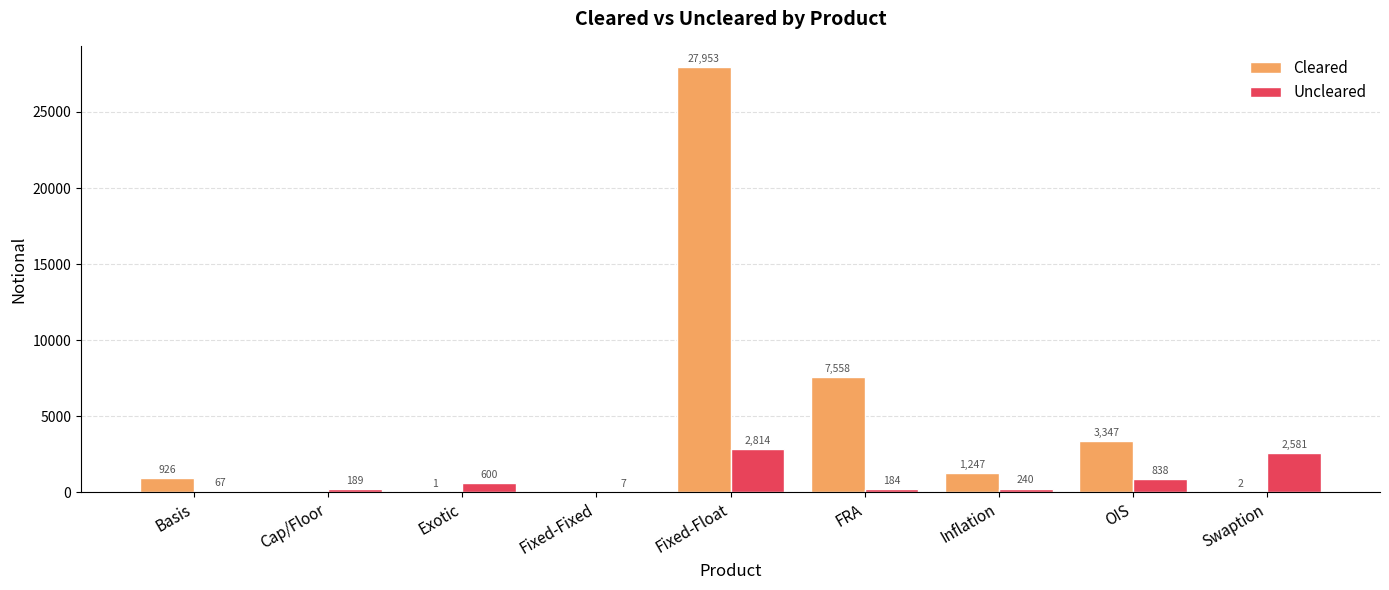

How many series are shown in this chart?

2